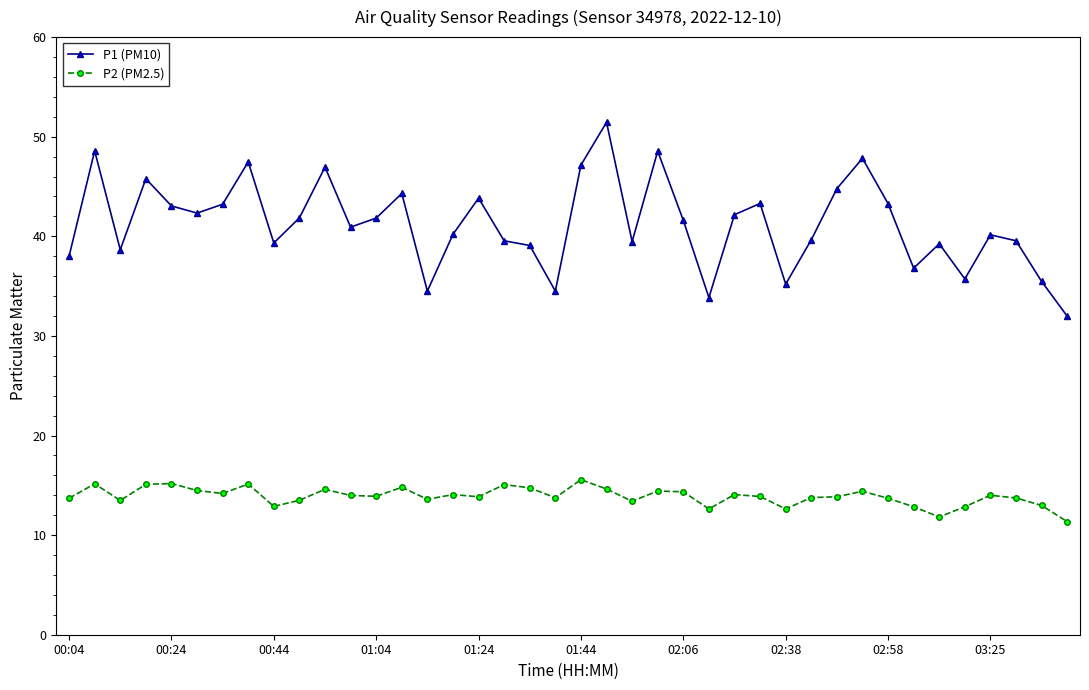

Which series has the widest spread of values?

P1 (PM10)